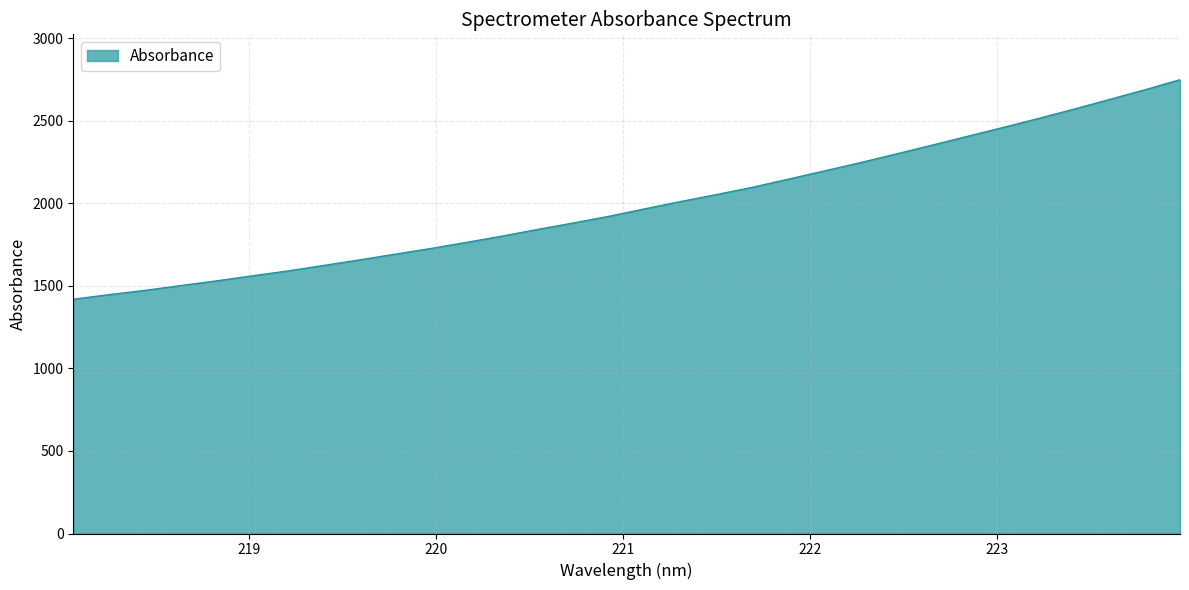

What is the minimum value shown in the chart?

1419.2